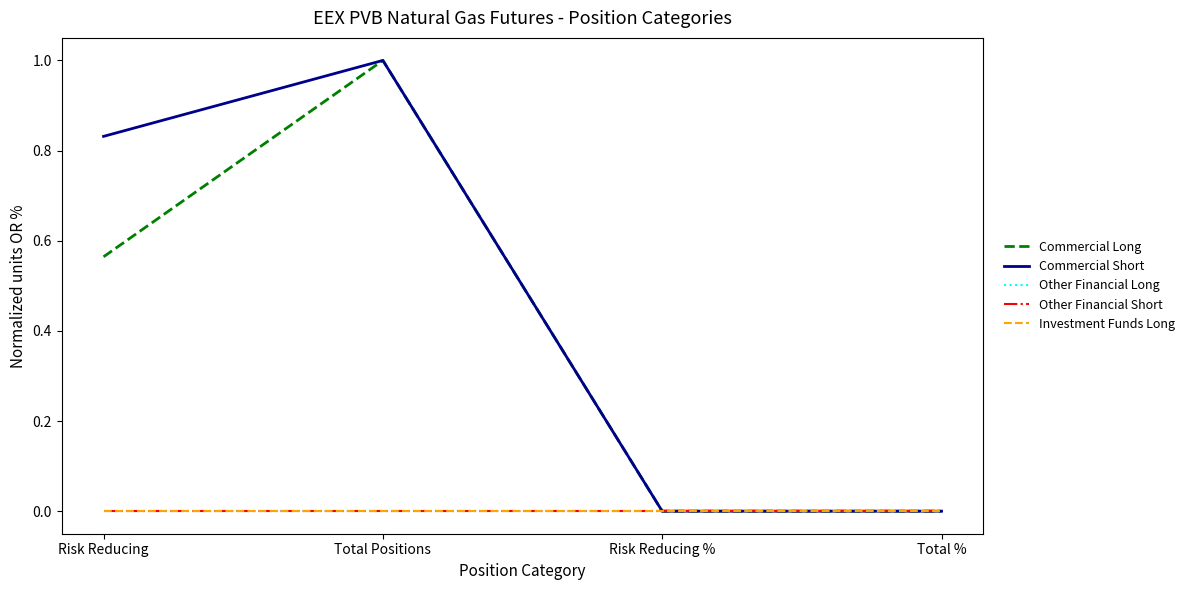

At which label is Commercial Short closest to 0?

Risk Reducing %